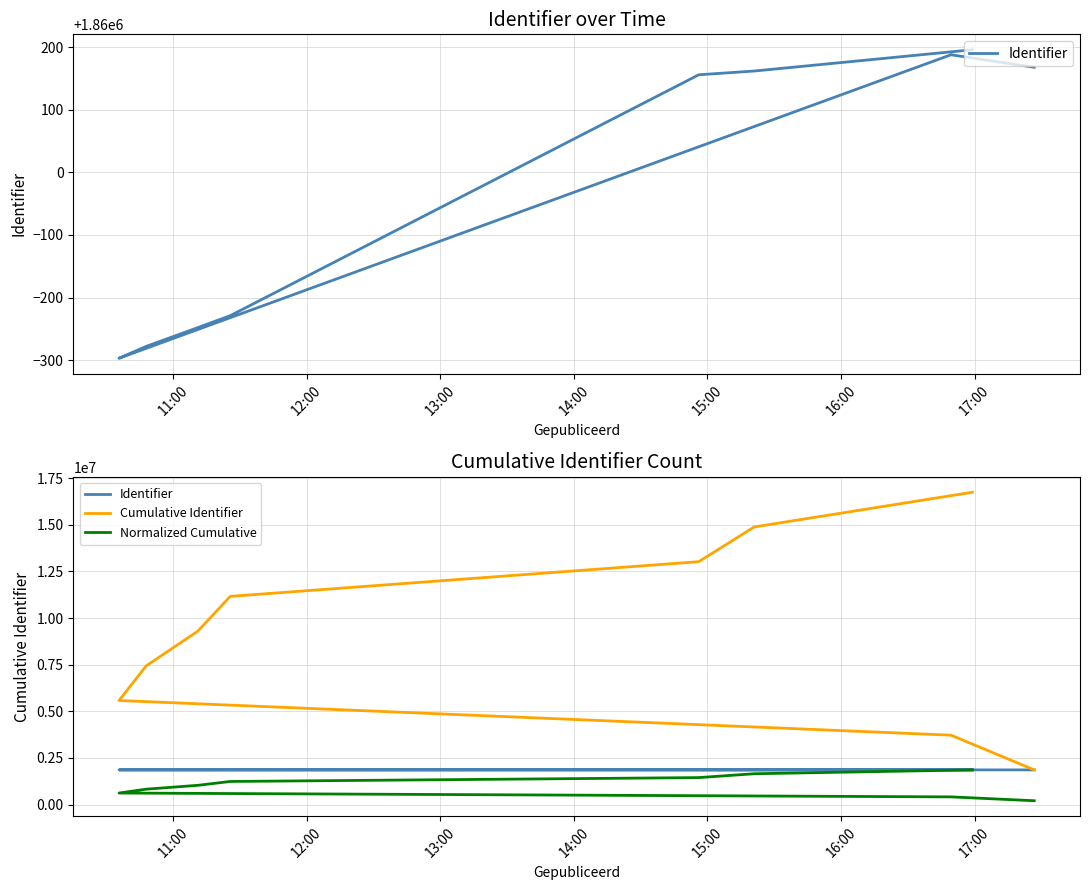

True or false: Identifier and Cumulative Identifier cross at least once.

False